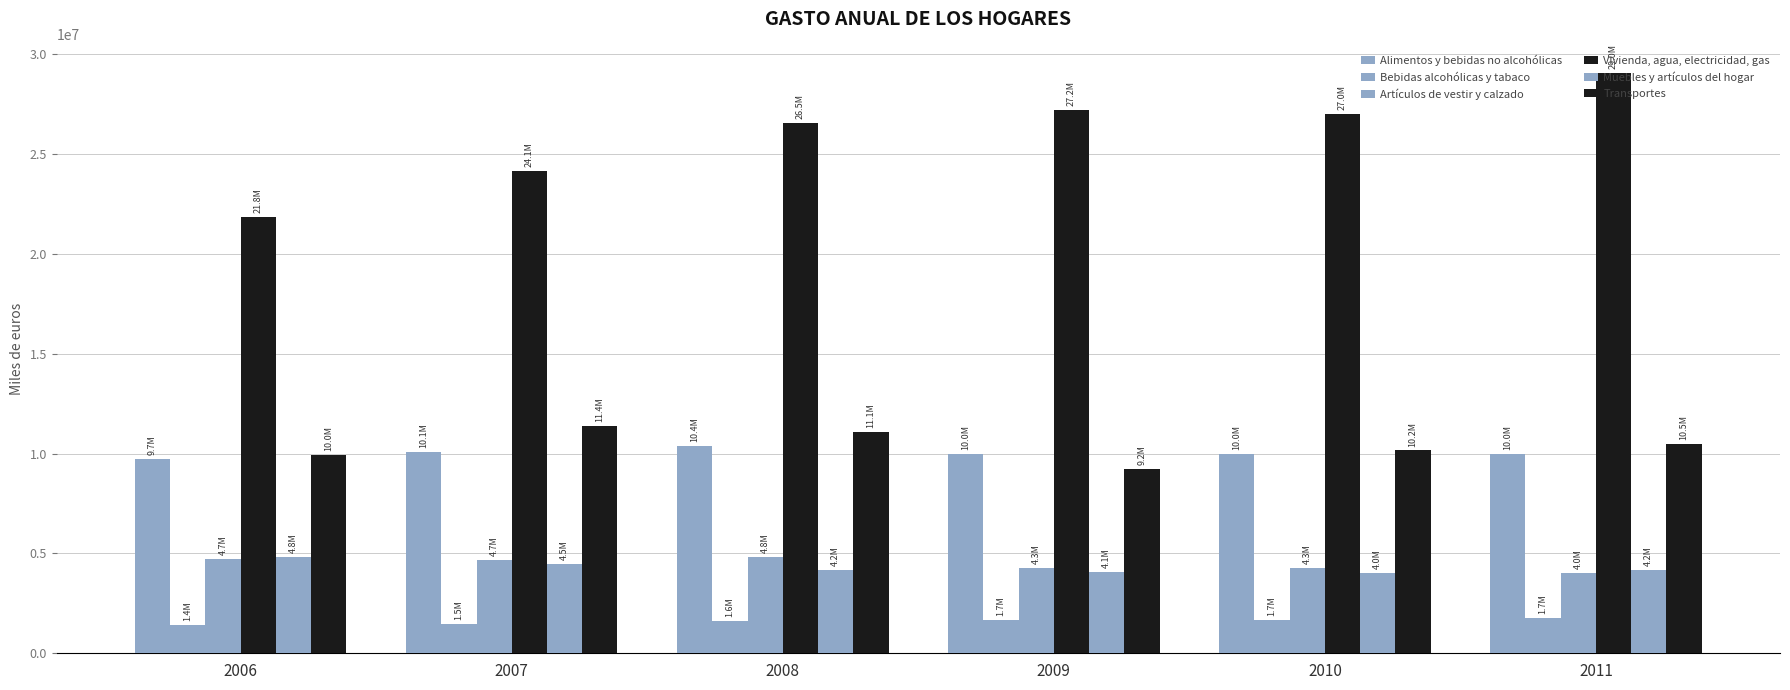

How many values in the Transportes series exceed 10490357?

3